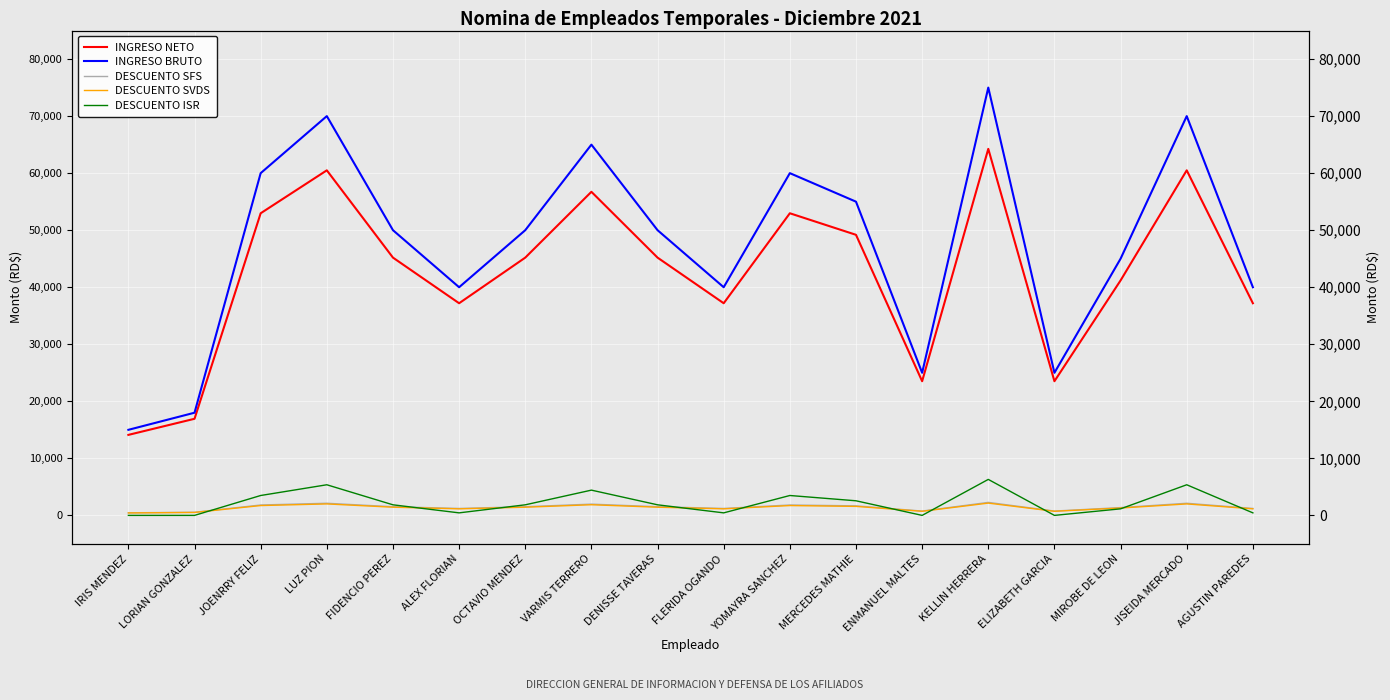

Reading left to right, list all the values displayed in this chart.

INGRESO NETO: IRIS MENDEZ=14113.5	LORIAN GONZALEZ=16936.2	JOENRRY FELIZ=52967.3	LUZ PION=60494.5	FIDENCIO PEREZ=45191.0	ALEX FLORIAN=37193.4	OCTAVIO MENDEZ=45191.0	VARMIS TERRERO=56730.9	DENISSE TAVERAS=45191.0	FLERIDA OGANDO=37193.4	YOMAYRA SANCHEZ=52967.3	MERCEDES MATHIE=49189.8	ENMANUEL MALTES=23522.5	KELLIN HERRERA=64258.1	ELIZABETH GARCIA=23522.5	MIROBE DE LEON=41192.2	JISEIDA MERCADO=60494.5	AGUSTIN PAREDES=37193.4
INGRESO BRUTO: IRIS MENDEZ=15000.0	LORIAN GONZALEZ=18000.0	JOENRRY FELIZ=60000.0	LUZ PION=70000.0	FIDENCIO PEREZ=50000.0	ALEX FLORIAN=40000.0	OCTAVIO MENDEZ=50000.0	VARMIS TERRERO=65000.0	DENISSE TAVERAS=50000.0	FLERIDA OGANDO=40000.0	YOMAYRA SANCHEZ=60000.0	MERCEDES MATHIE=55000.0	ENMANUEL MALTES=25000.0	KELLIN HERRERA=75000.0	ELIZABETH GARCIA=25000.0	MIROBE DE LEON=45000.0	JISEIDA MERCADO=70000.0	AGUSTIN PAREDES=40000.0
DESCUENTO SFS: IRIS MENDEZ=456.0	LORIAN GONZALEZ=547.2	JOENRRY FELIZ=1824.0	LUZ PION=2128.0	FIDENCIO PEREZ=1520.0	ALEX FLORIAN=1216.0	OCTAVIO MENDEZ=1520.0	VARMIS TERRERO=1976.0	DENISSE TAVERAS=1520.0	FLERIDA OGANDO=1216.0	YOMAYRA SANCHEZ=1824.0	MERCEDES MATHIE=1672.0	ENMANUEL MALTES=760.0	KELLIN HERRERA=2280.0	ELIZABETH GARCIA=760.0	MIROBE DE LEON=1368.0	JISEIDA MERCADO=2128.0	AGUSTIN PAREDES=1216.0
DESCUENTO SVDS: IRIS MENDEZ=430.5	LORIAN GONZALEZ=516.6	JOENRRY FELIZ=1722.0	LUZ PION=2009.0	FIDENCIO PEREZ=1435.0	ALEX FLORIAN=1148.0	OCTAVIO MENDEZ=1435.0	VARMIS TERRERO=1865.5	DENISSE TAVERAS=1435.0	FLERIDA OGANDO=1148.0	YOMAYRA SANCHEZ=1722.0	MERCEDES MATHIE=1578.5	ENMANUEL MALTES=717.5	KELLIN HERRERA=2152.5	ELIZABETH GARCIA=717.5	MIROBE DE LEON=1291.5	JISEIDA MERCADO=2009.0	AGUSTIN PAREDES=1148.0
DESCUENTO ISR: IRIS MENDEZ=0.0	LORIAN GONZALEZ=0.0	JOENRRY FELIZ=3486.7	LUZ PION=5368.5	FIDENCIO PEREZ=1854.0	ALEX FLORIAN=442.6	OCTAVIO MENDEZ=1854.0	VARMIS TERRERO=4427.6	DENISSE TAVERAS=1854.0	FLERIDA OGANDO=442.6	YOMAYRA SANCHEZ=3486.7	MERCEDES MATHIE=2559.7	ENMANUEL MALTES=0.0	KELLIN HERRERA=6309.4	ELIZABETH GARCIA=0.0	MIROBE DE LEON=1148.3	JISEIDA MERCADO=5368.5	AGUSTIN PAREDES=442.6